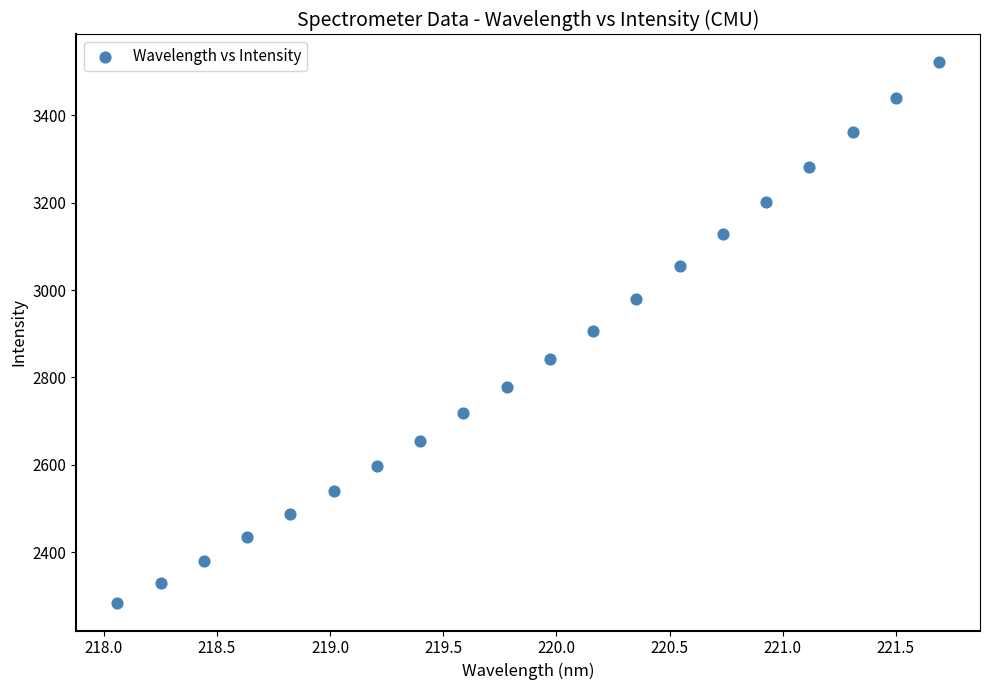

What is the range of Y values (max minus min)?

1240.5